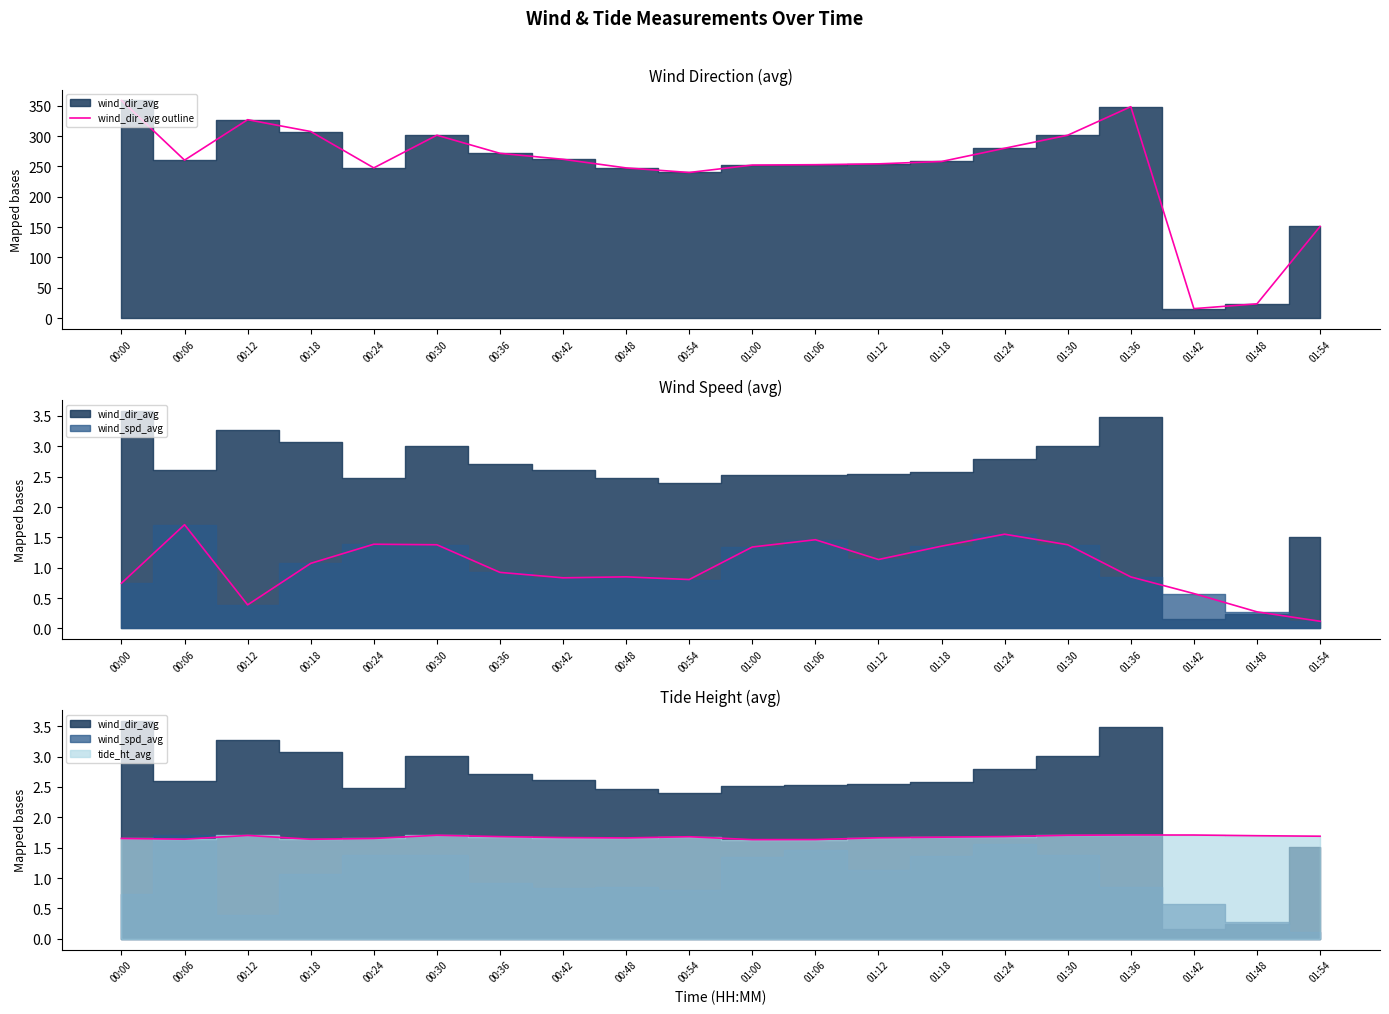

Reading right to left, what are all the values shown in this chart?

01:54=151.0	01:48=23.5	01:42=15.6	01:36=348.3	01:30=301.3	01:24=279.8	01:18=258.1	01:12=254.2	01:06=252.7	01:00=252.2	00:54=239.9	00:48=247.5	00:42=261.7	00:36=271.5	00:30=301.3	00:24=247.5	00:18=307.4	00:12=326.9	00:06=260.2	00:00=358.6